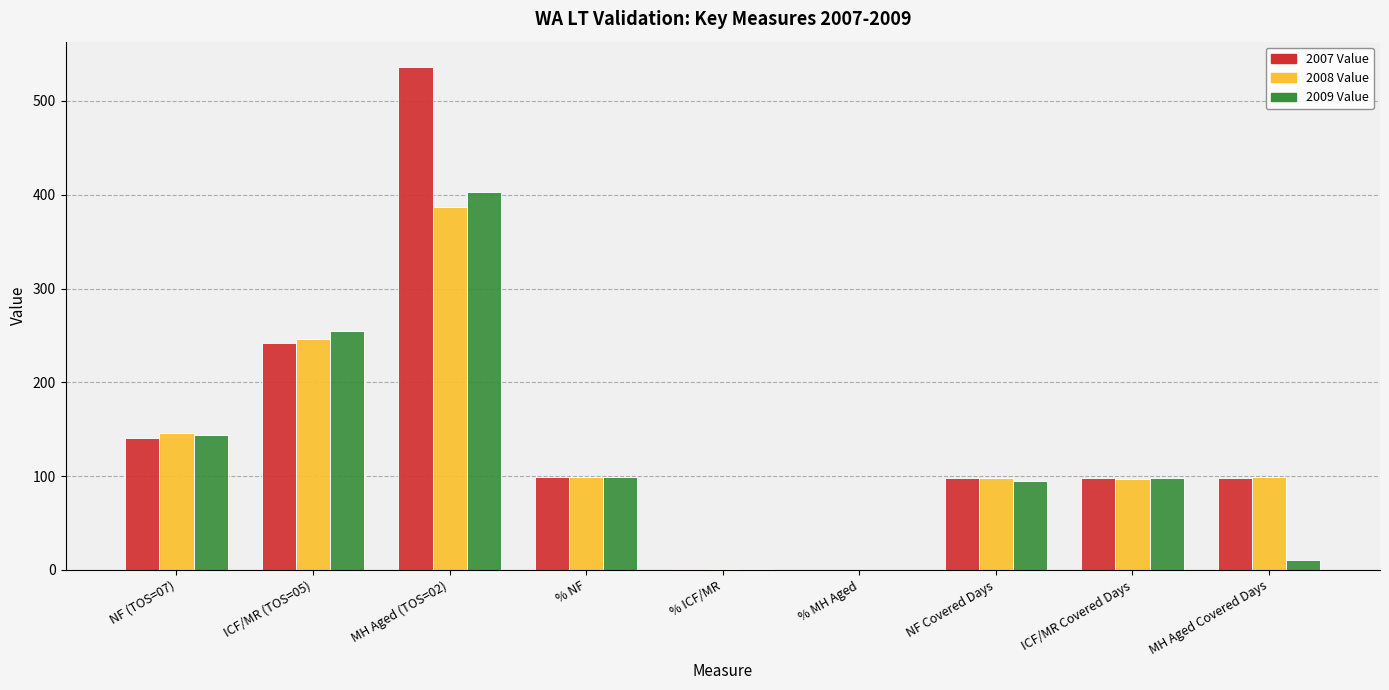

What is the sum of the 2009 Value values at ICF/MR (TOS=05) and % NF?

353.3